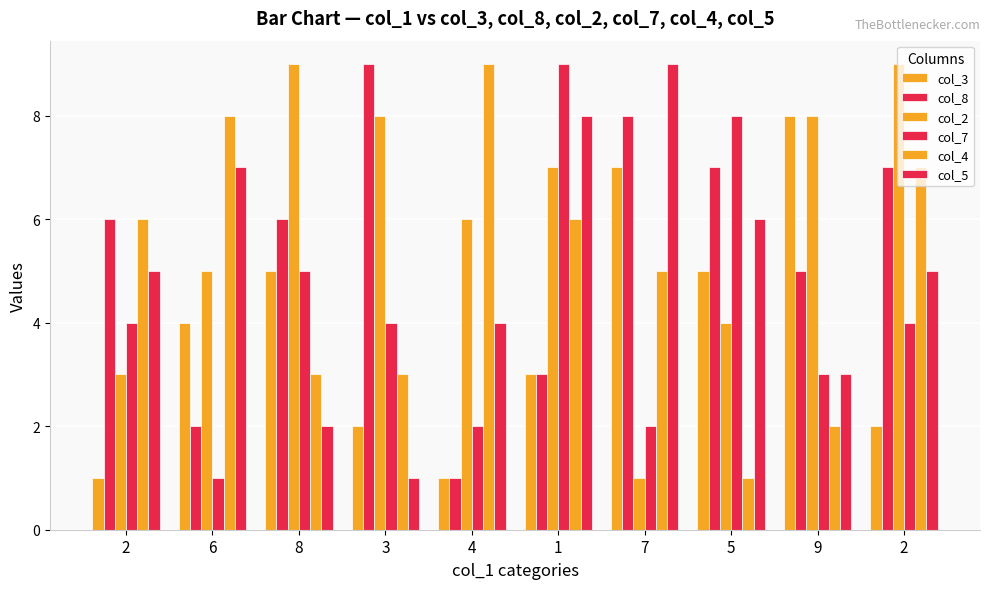

How many values in the col_4 series are below 6?

5